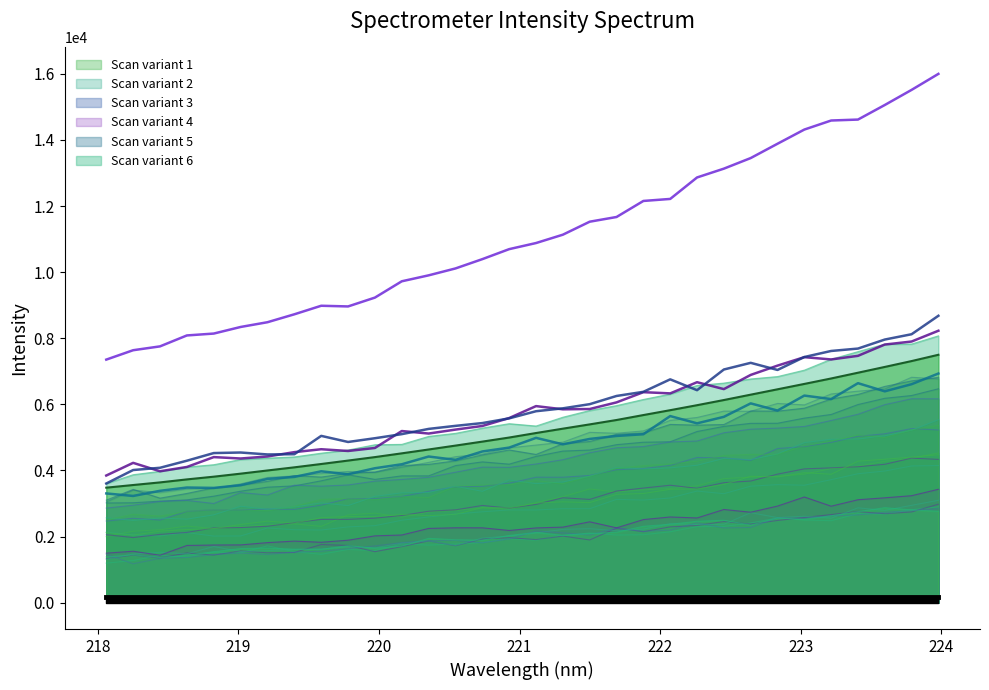

True or false: Series 2 has more than 2 points higher than both neighbors.

True